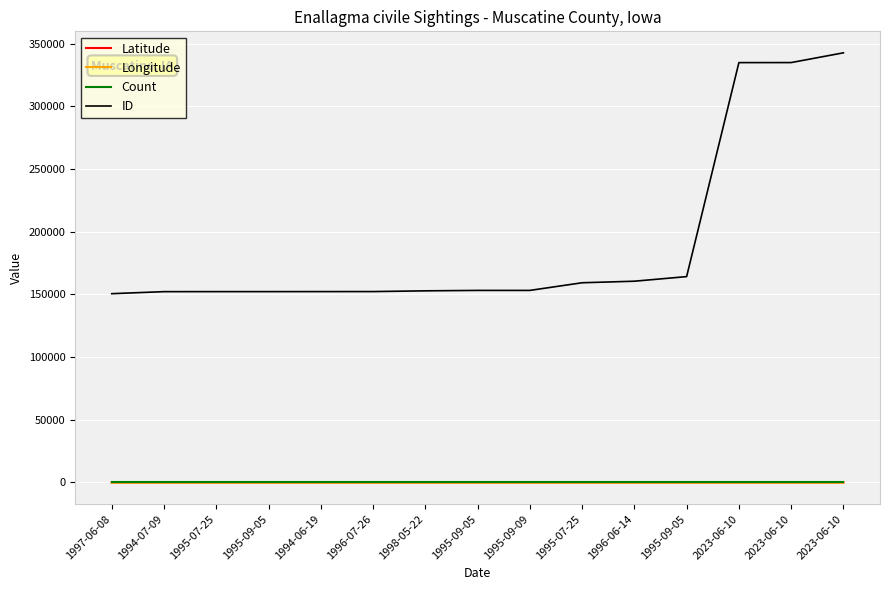

Reading left to right, extract all data points from this chart.

Latitude: 41.3	41.4	41.4	41.4	41.4	41.4	41.4	41.4	41.4	41.5	41.4	41.5	41.3	41.3	41.3
Longitude: -91.3	-90.9	-90.9	-90.9	-90.9	-90.9	-90.9	-91.3	-91.3	-90.9	-90.9	-91.1	-91.1	-91.1	-91.1
Count: 1.0	1.0	1.0	1.0	1.0	1.0	1.0	1.0	1.0	1.0	1.0	1.0	1.0	1.0	1.0
ID: 150549.0	152178.0	152194.0	152196.0	152219.0	152237.0	152818.0	153162.0	153163.0	159264.0	160498.0	164168.0	334811.0	334841.0	342619.0